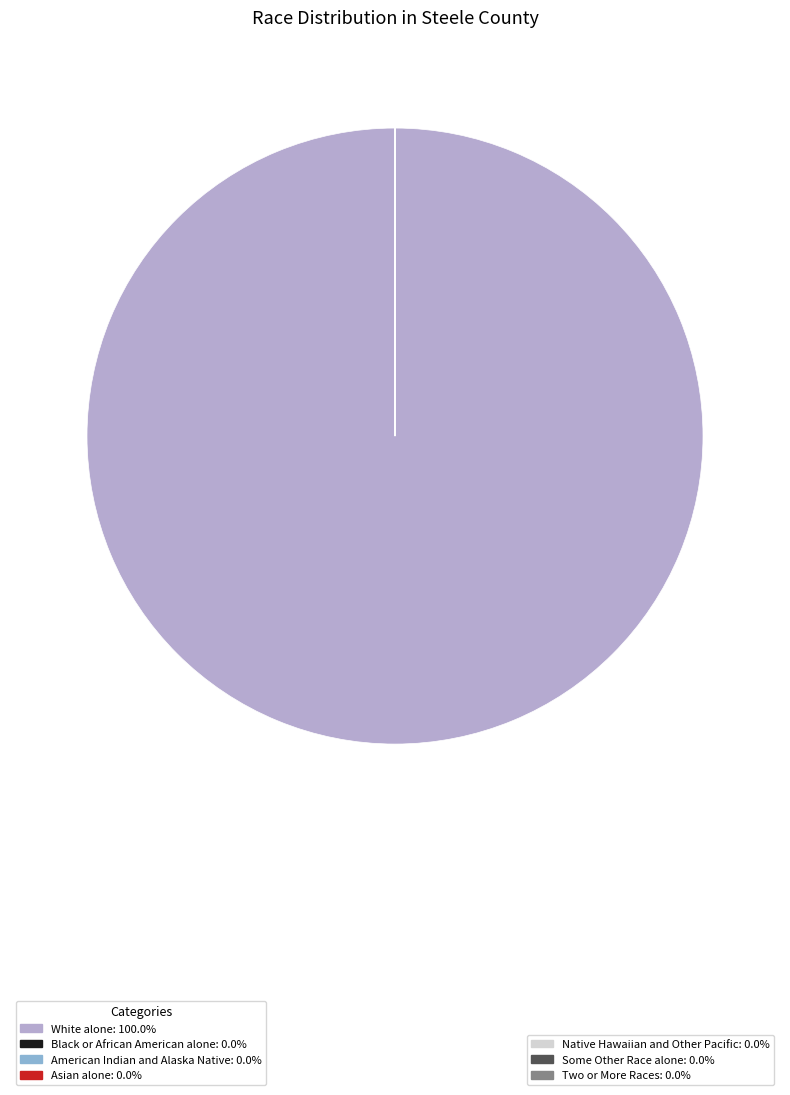

Is there a majority slice in this chart?

Yes